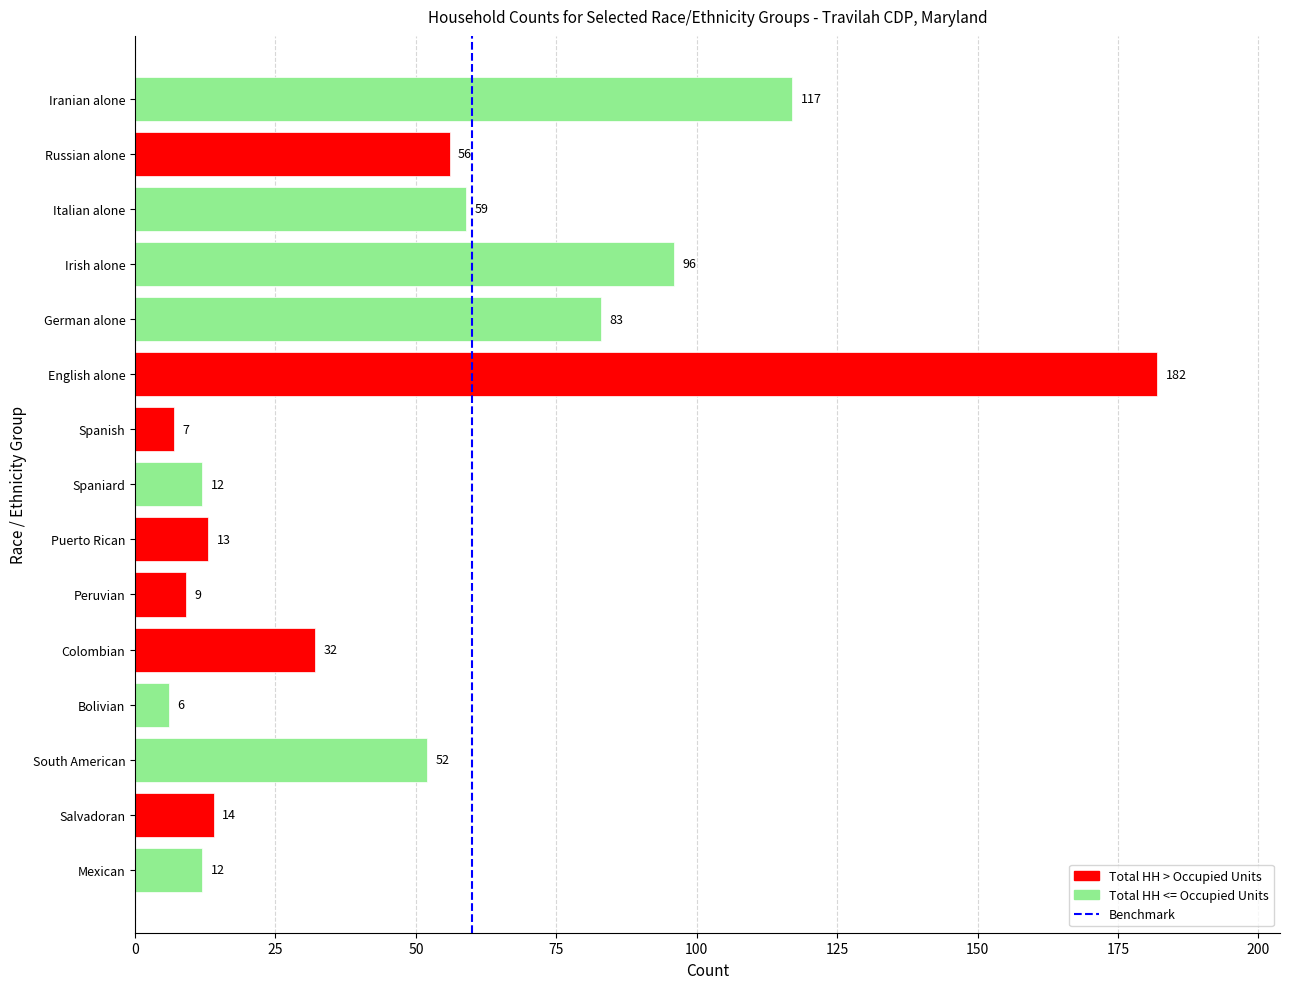

What is the greatest value displayed?

182